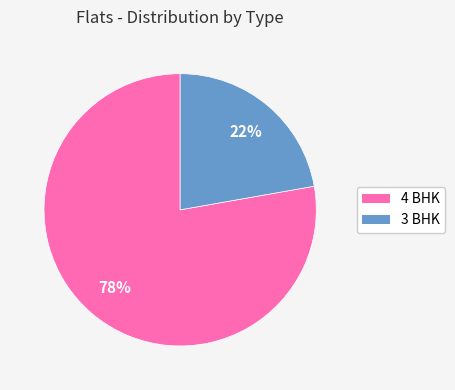

What percentage is the 4 BHK slice, to the nearest percent?

78%